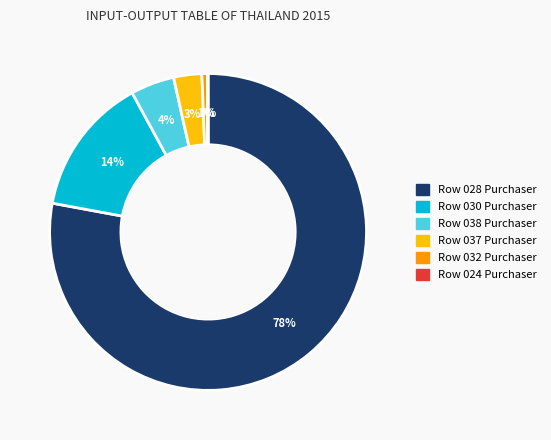

To the nearest percent, what portion does Row 037 Purchaser represent?

3%